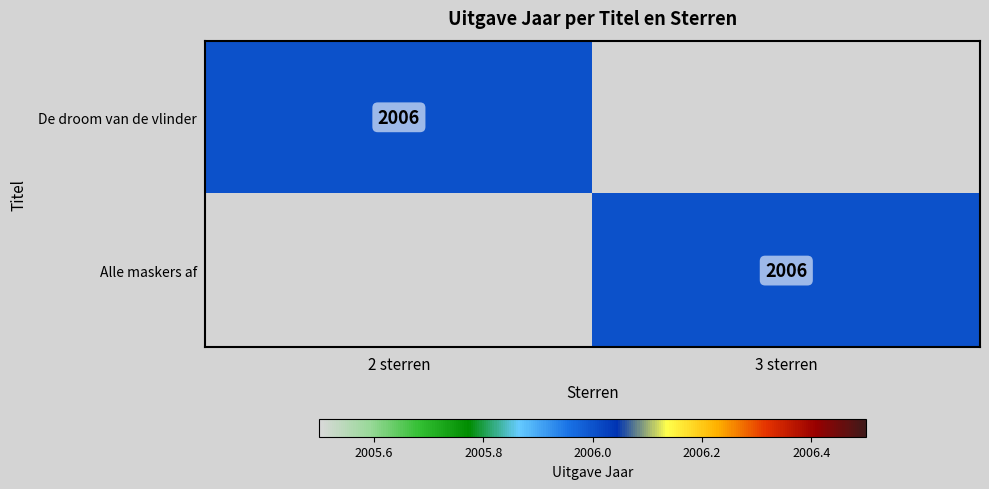

The value of Alle maskers af at 3 sterren is 2006. True or false?

True